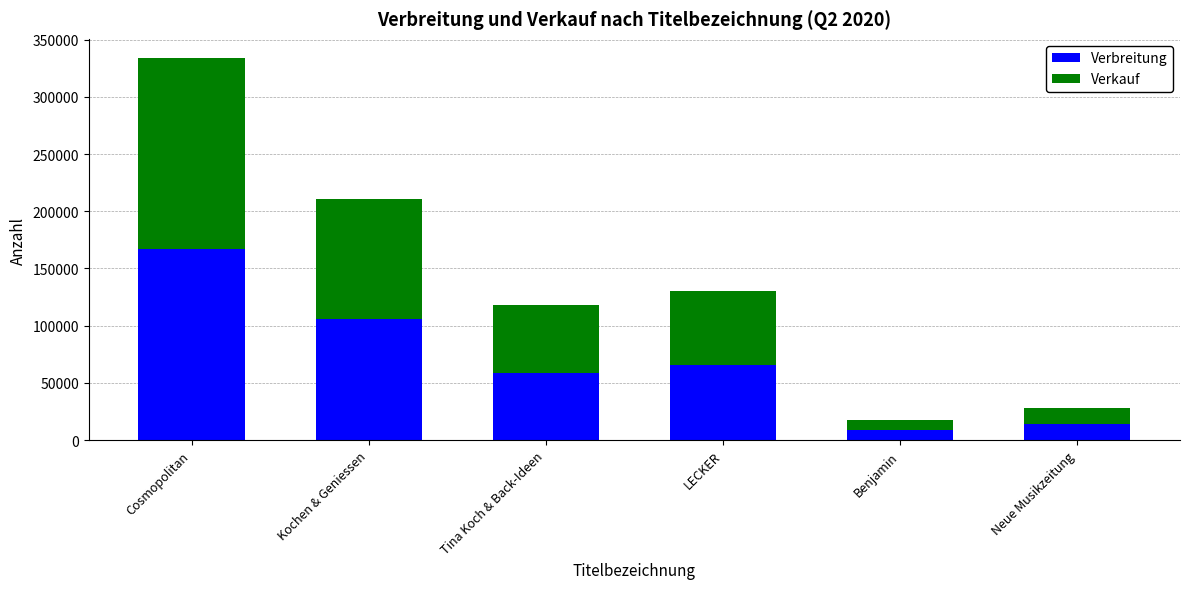

What value does the Verbreitung series have at Tina Koch & Back-Ideen?

58971